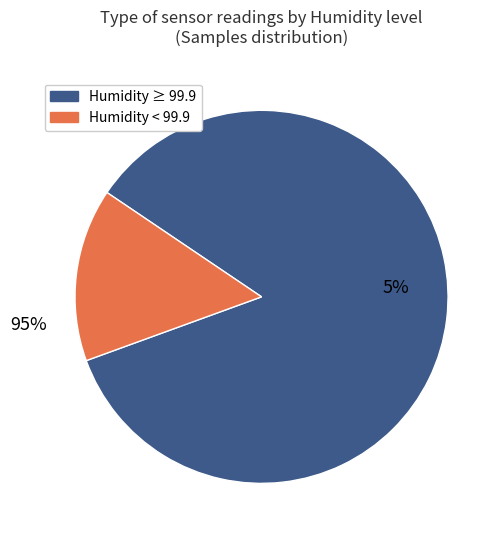

What is the ratio of the value at 28 to the value at 28?

1.0